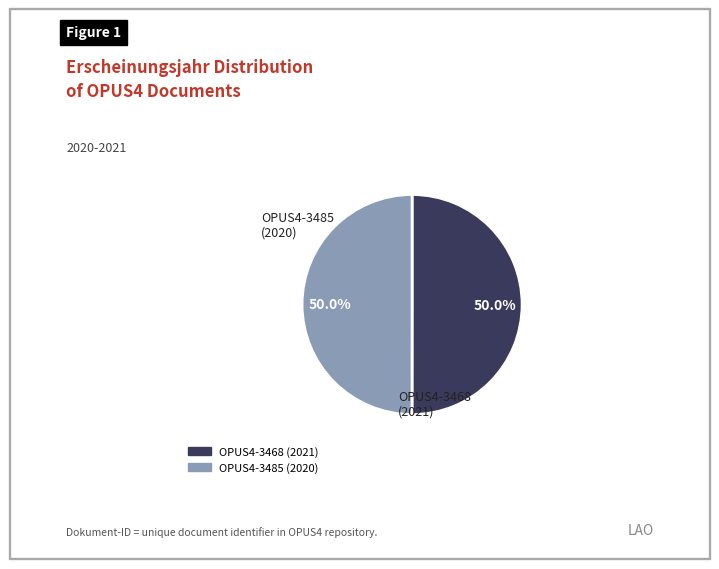

To the nearest percent, what is the combined percentage of OPUS4-3485 and OPUS4-3468?

100%